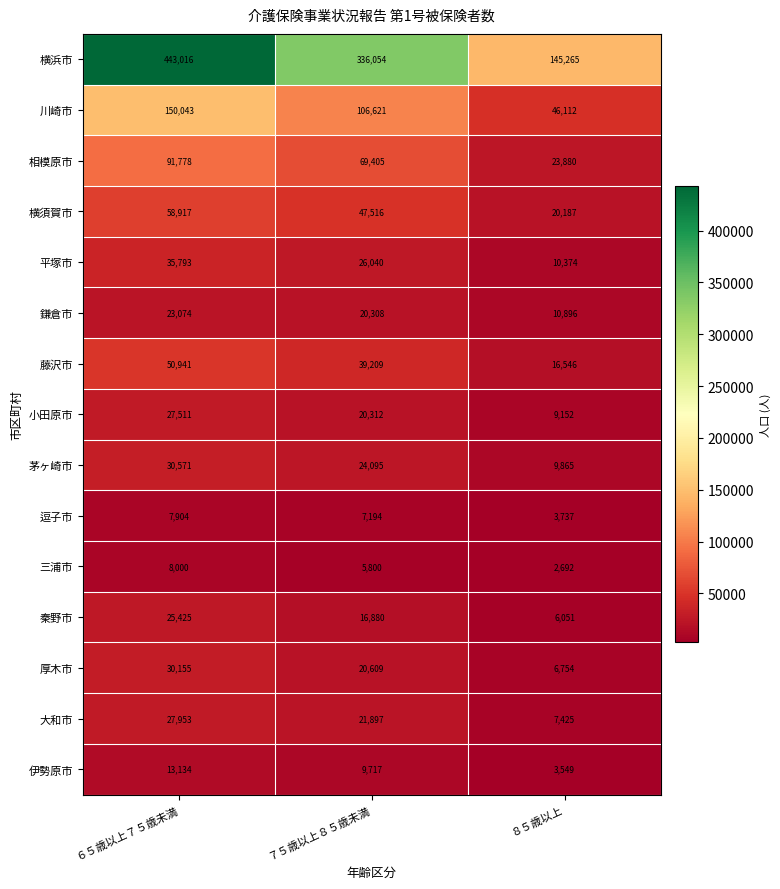

What is the spread (max minus min) of values at ８５歳以上?

142573